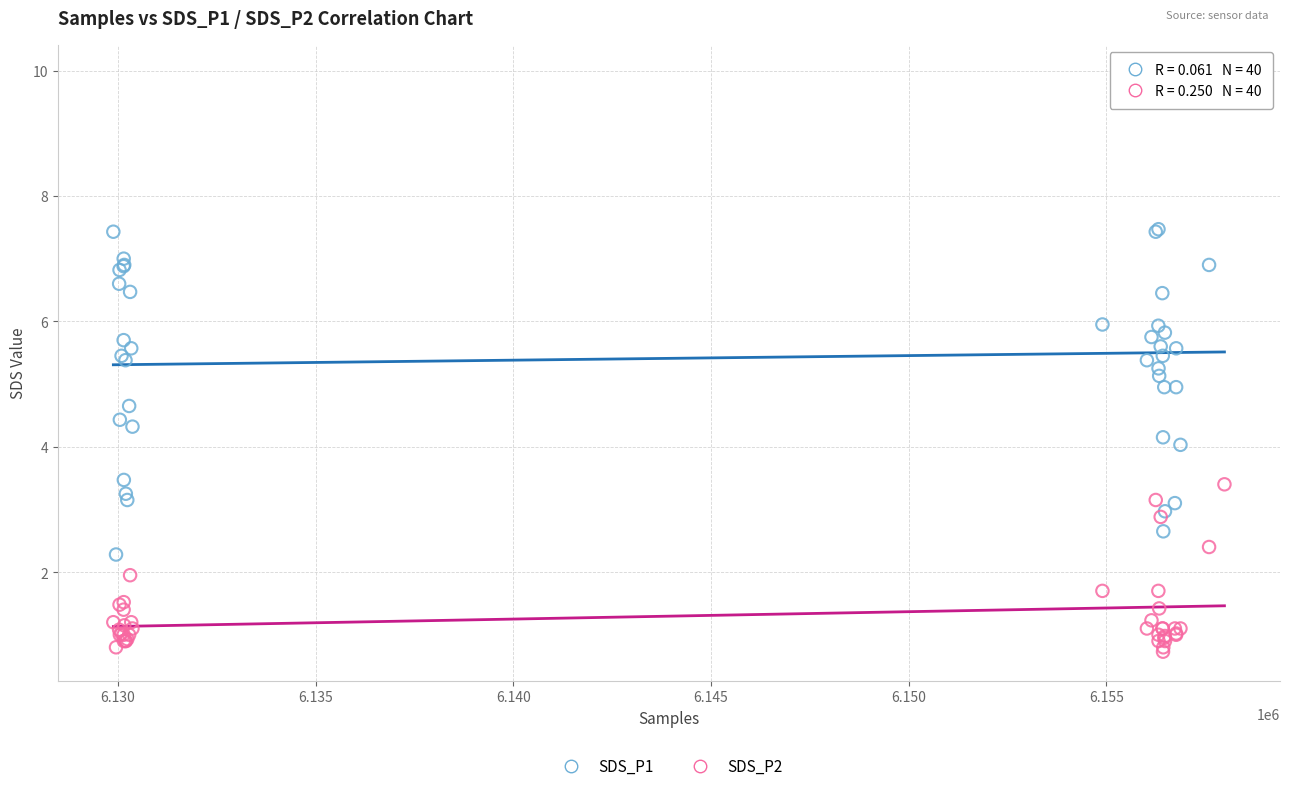

What is the X range (max minus min) for the scatter plot?

28111.0